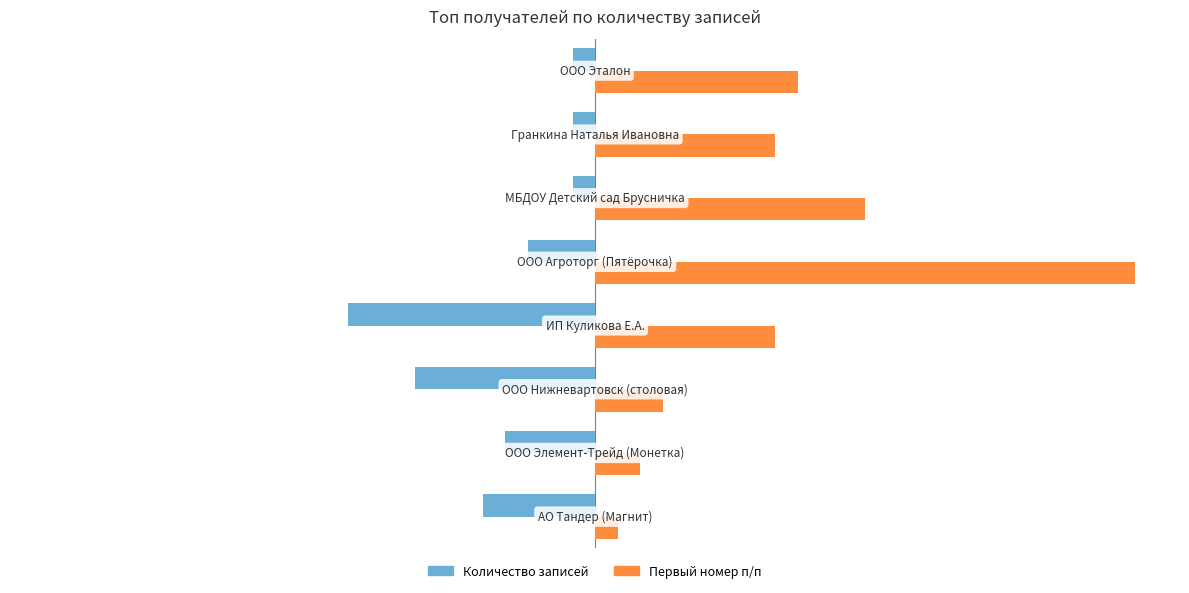

List the series in order of their overall mean, highest first.

Первый номер п/п, Количество записей